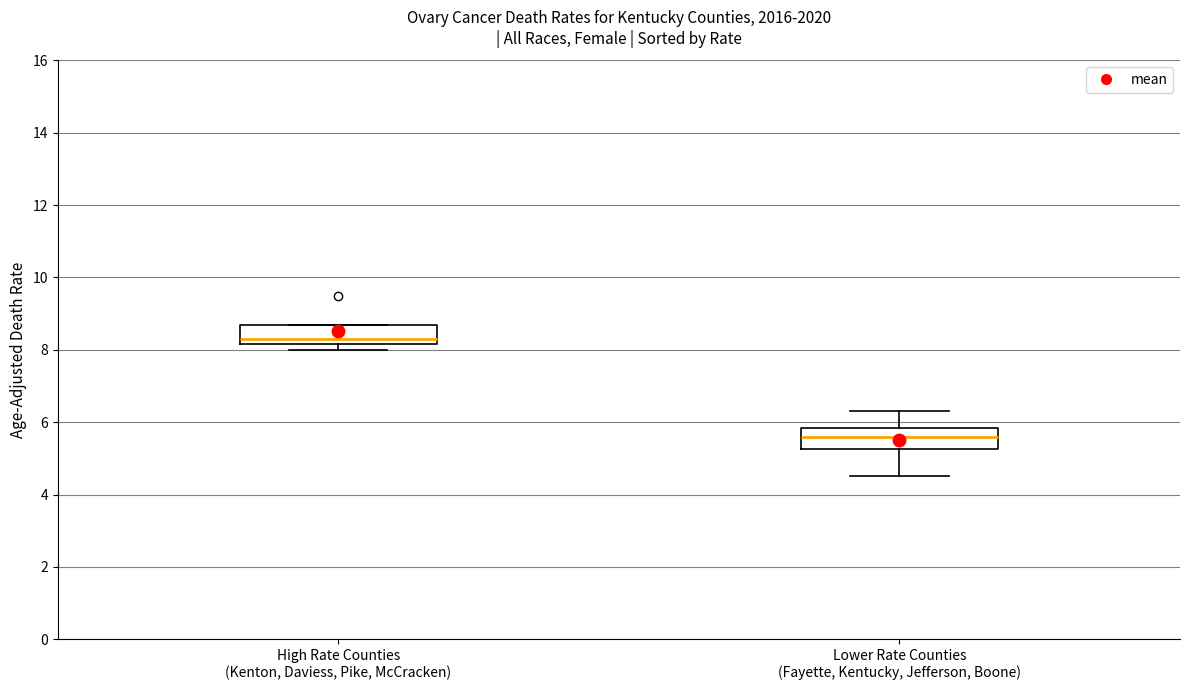

Which box's median line is the lowest?

Lower Rate Counties (Fayette, Kentucky, Jefferson, Boone)